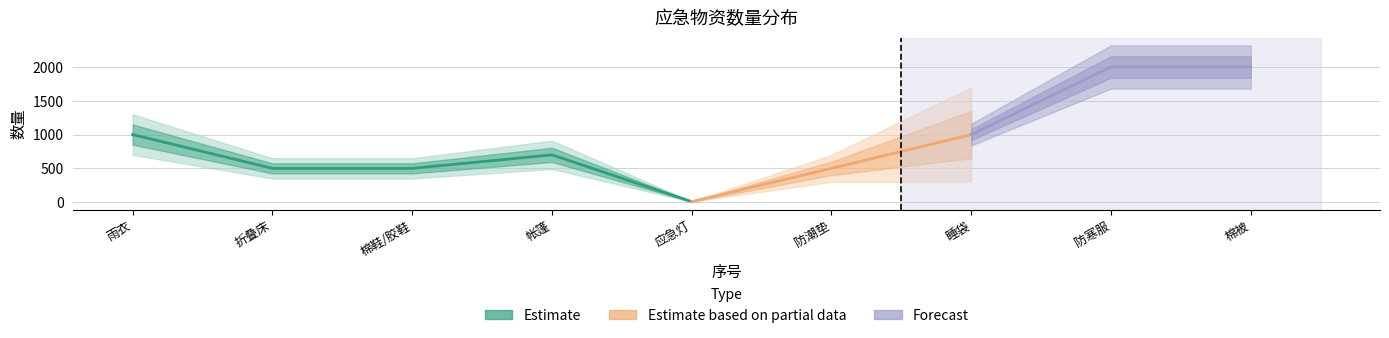

Reading left to right, what are all the values shown in this chart?

1000	500	500	700	8	500	1000	2000	2000